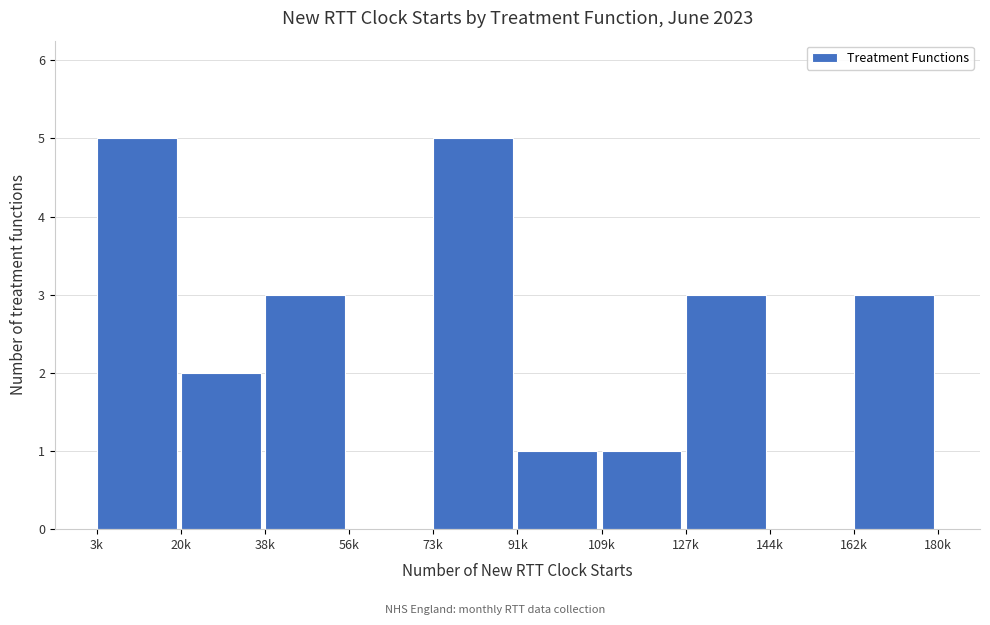

Reading left to right, list all the values displayed in this chart.

3k=5	20k=2	38k=3	56k=0	73k=5	91k=1	109k=1	127k=3	144k=0	162k=3